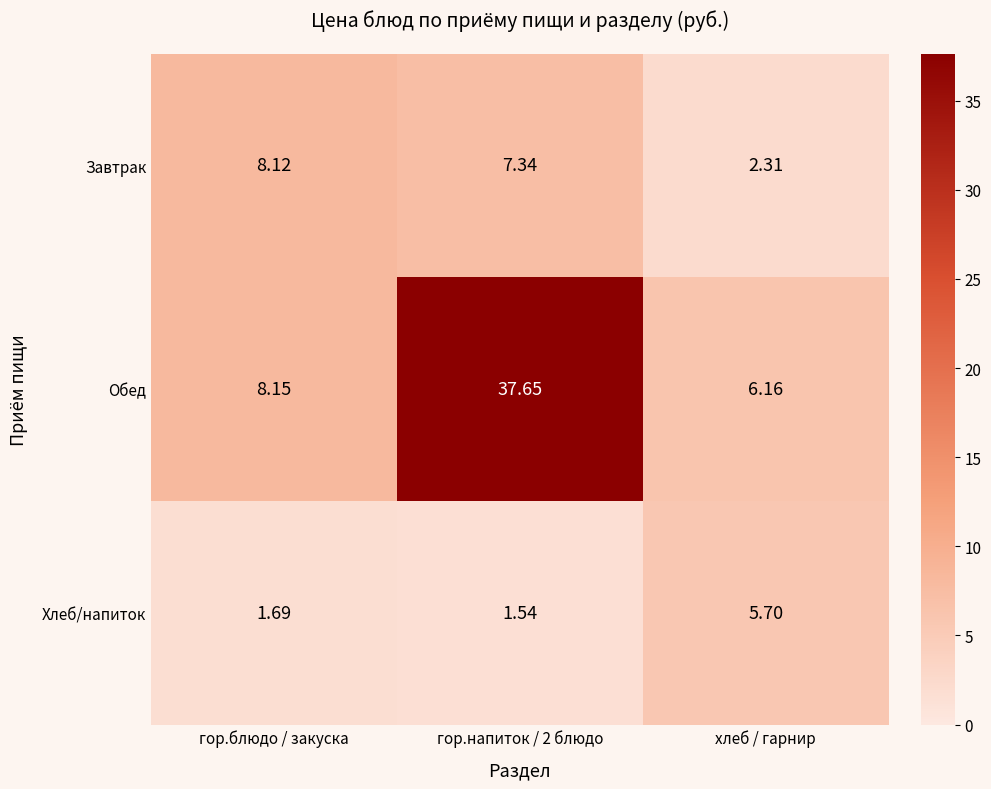

At which category is the sum across all series the highest?

гор.напиток / 2 блюдо